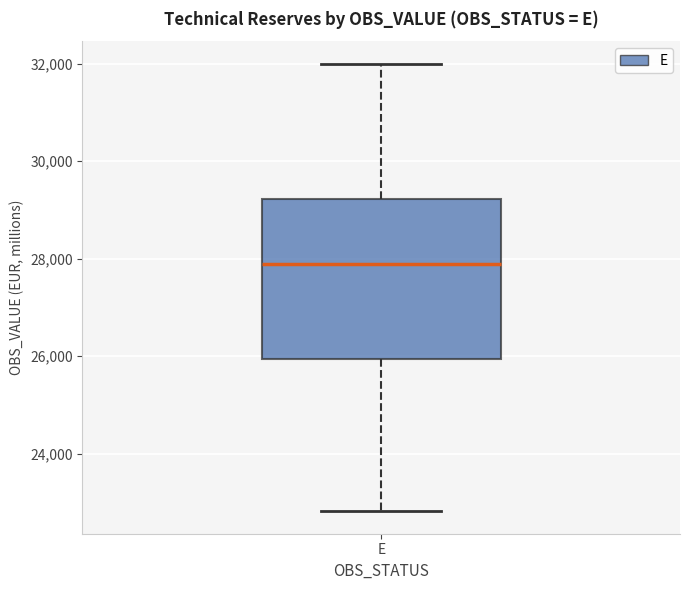

Transcribe this box plot: give where the median line is, the range the box spans, and where the two whiskers end, as read against the y-axis. The values are not printed on the chart, so give them approximately, as read against the axis.

median 27800, box 26000 to 29200, whiskers 22800 to 32000